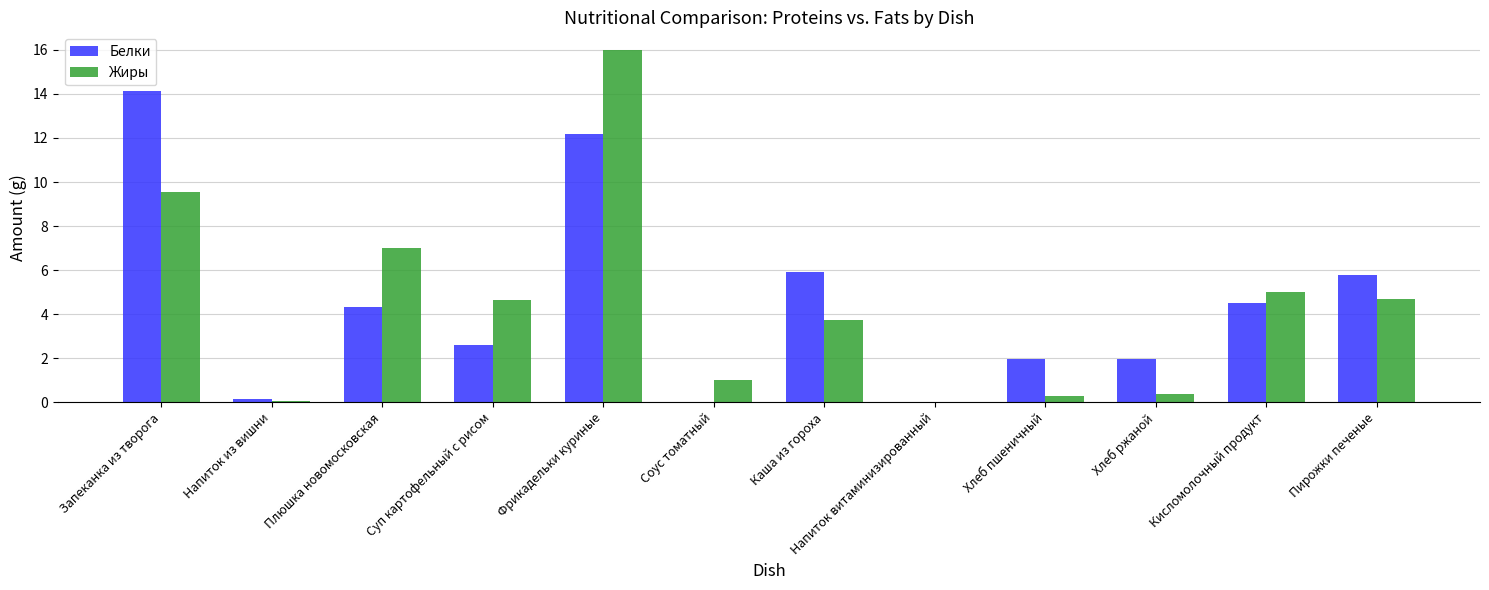

What is the difference between the Жиры values at Соус томатный and Кисломолочный продукт?

4.0